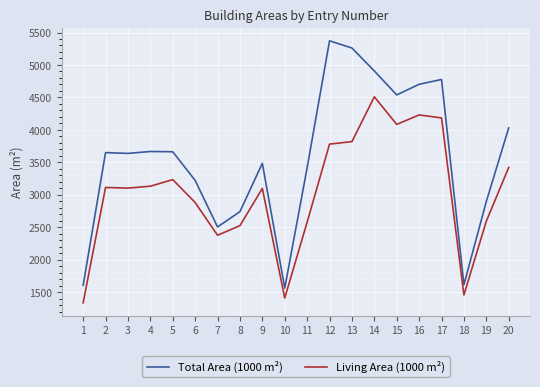

The Total Area (1000 m²) series shows 1061.2 at 11. True or false?

False